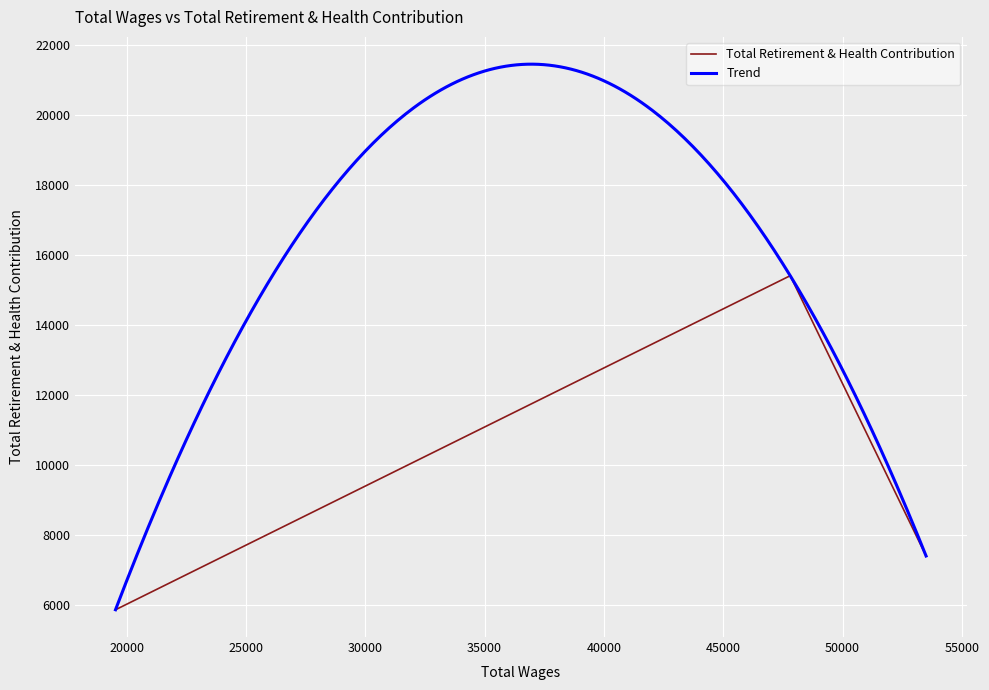

True or false: the data shows 5878 at 19536.0.

True